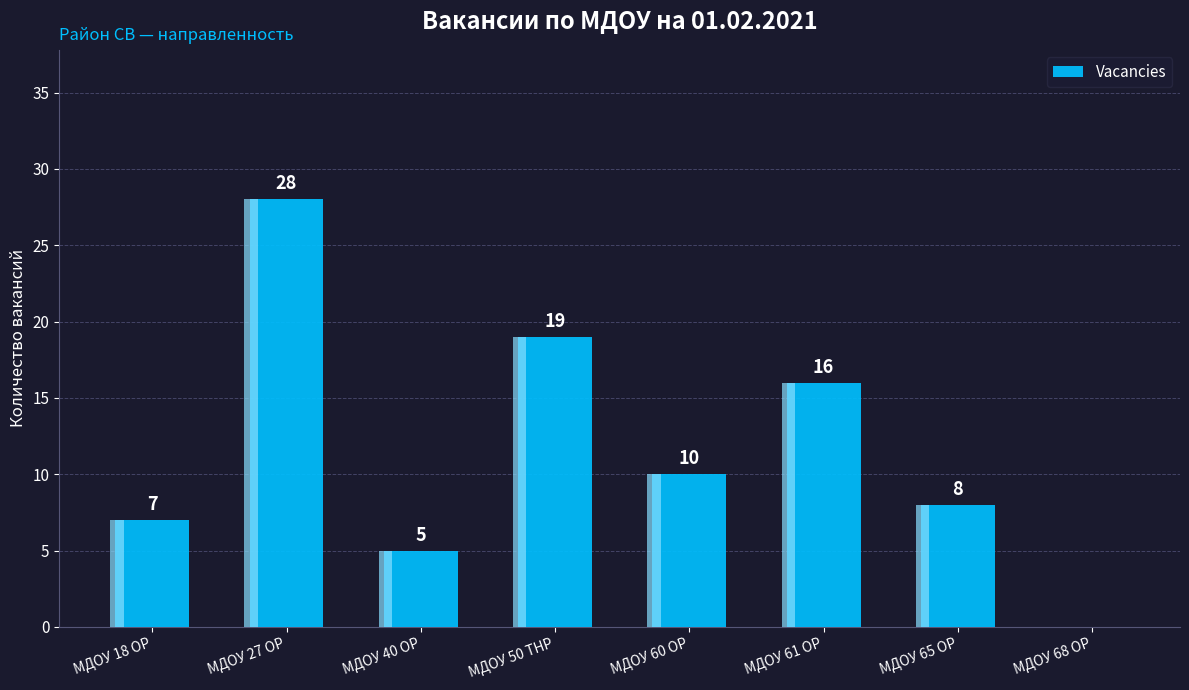

What is the label of the 2nd bar from the left?

МДОУ 27 ОР